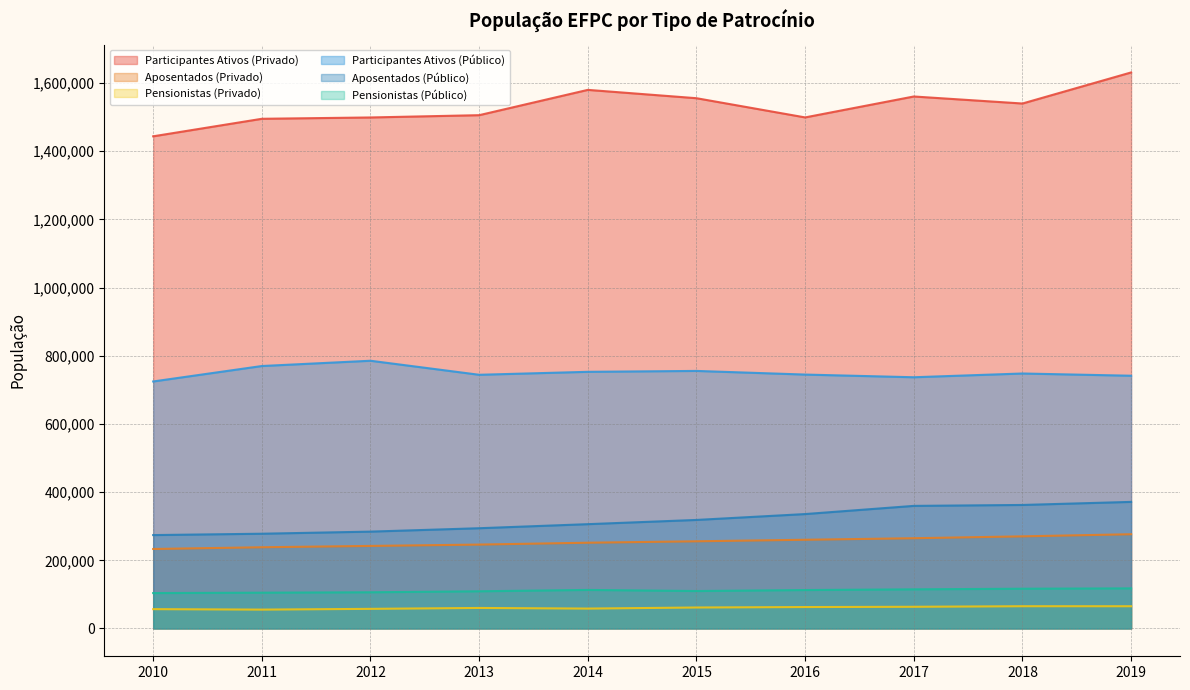

Between 2013 and 2014, which is larger?

2014